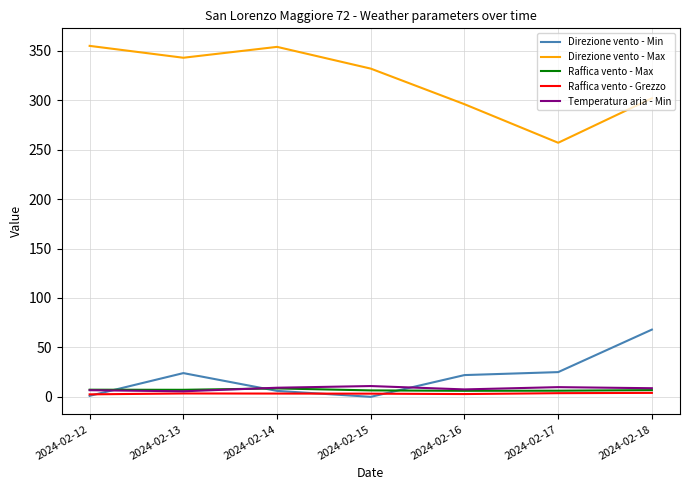

Does the chart have visible grid lines?

Yes